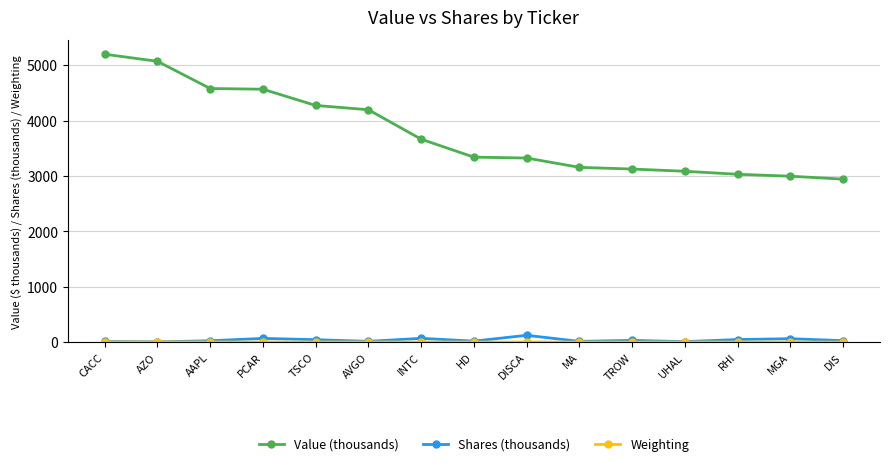

In Shares (thousands), how many points are lower than both neighbors (excluding endpoints)?

5